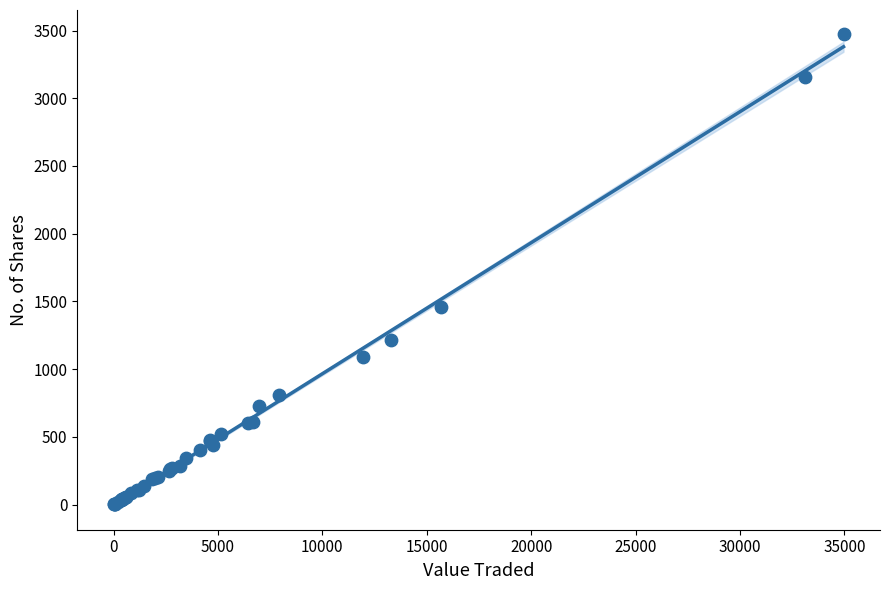

What Y value in the scatter plot is closest to 1739?

1458